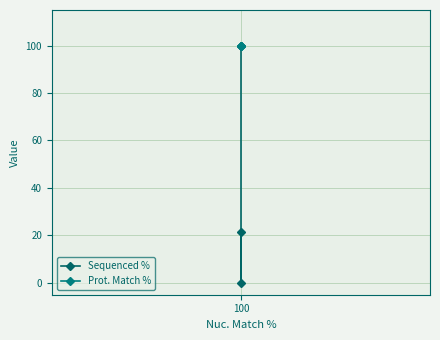

What is the difference between the Sequenced % values at 2 and 100?

78.4